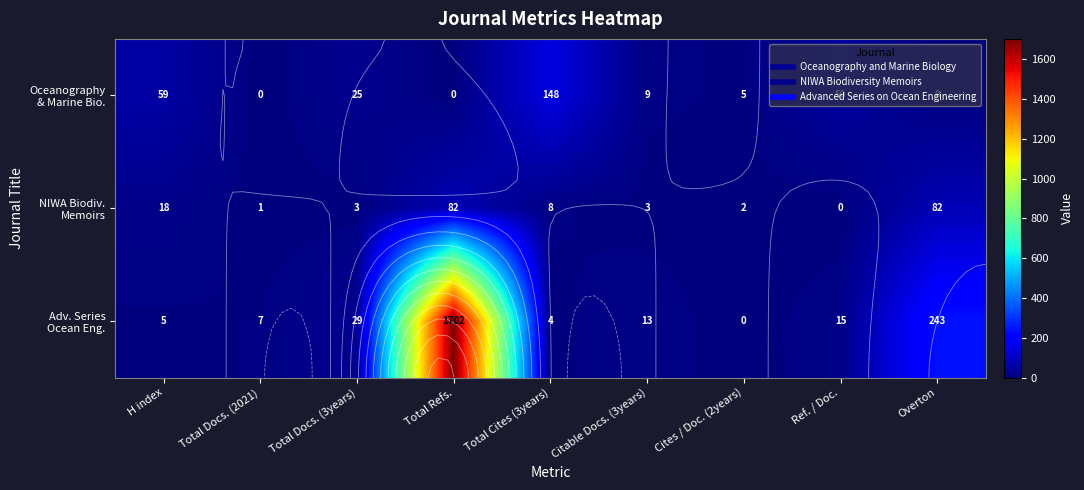

At which label does NIWA Biodiv. Memoirs reach its minimum?

Ref. / Doc.